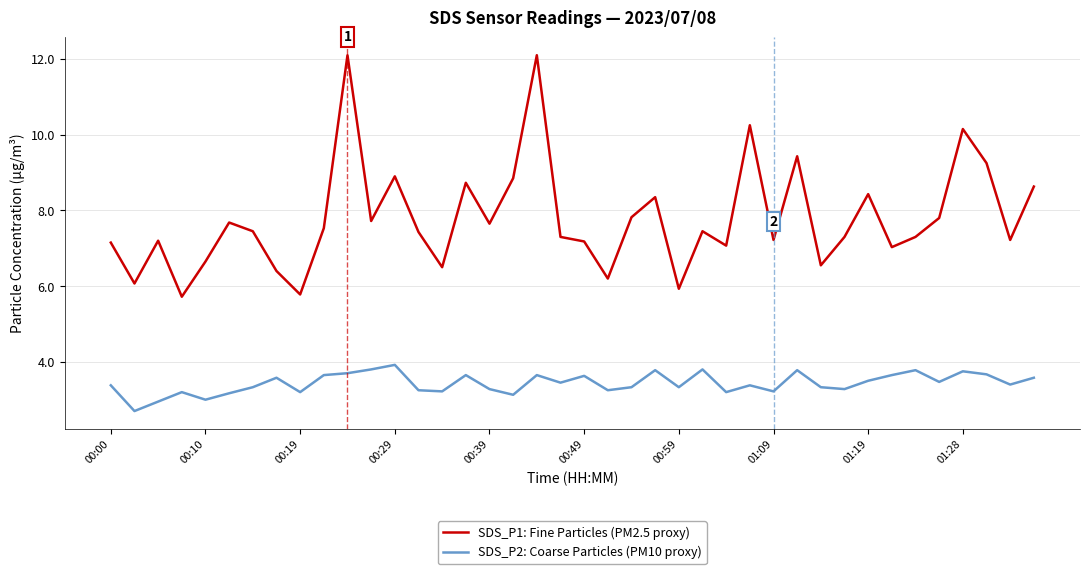

Which series has the widest spread of values?

SDS_P1: Fine Particles (PM2.5 proxy)